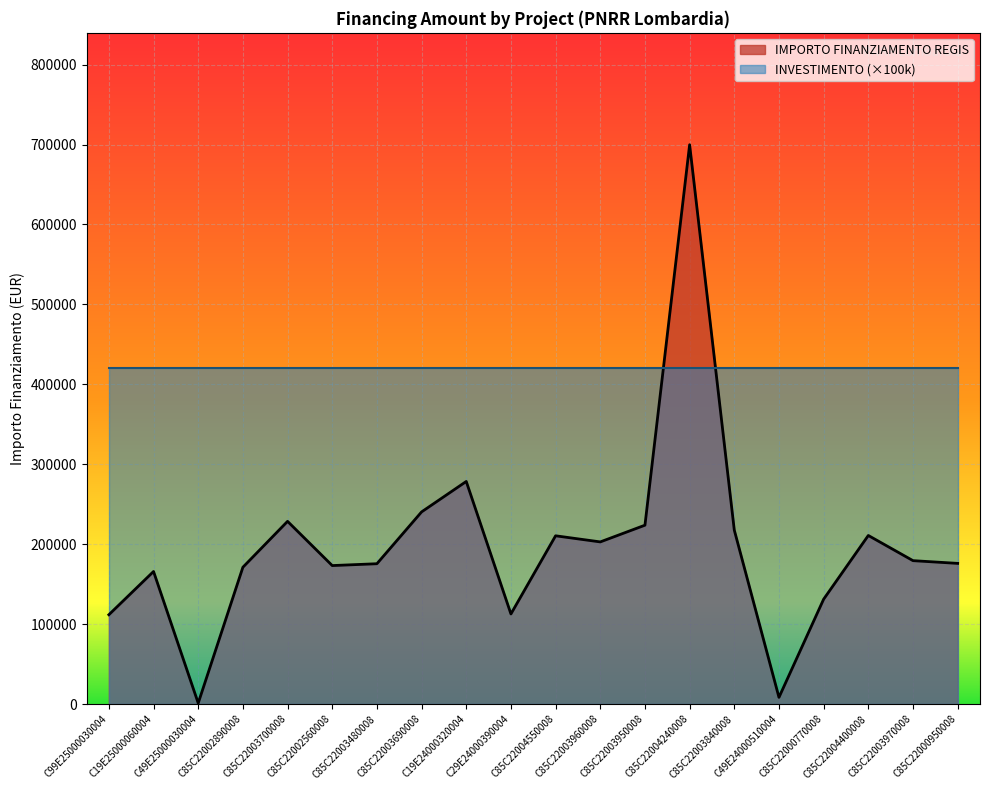

List the labels in order of value, smallest first.

C49E25000030004, C49E24000510004, C99E25000030004, C29E24000390004, C85C22000770008, C19E25000060004, C85C22002890008, C85C22002560008, C85C22003480008, C85C22000950008, C85C22003970008, C85C22003960008, C85C22004550008, C85C22004400008, C85C22003840008, C85C22003950008, C85C22003700008, C85C22003690008, C19E24000320004, C85C22004240008